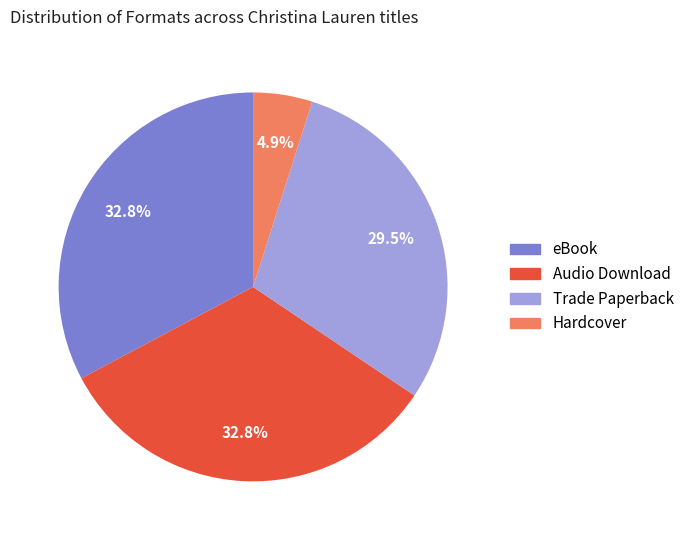

Between Hardcover and eBook, which is larger?

eBook